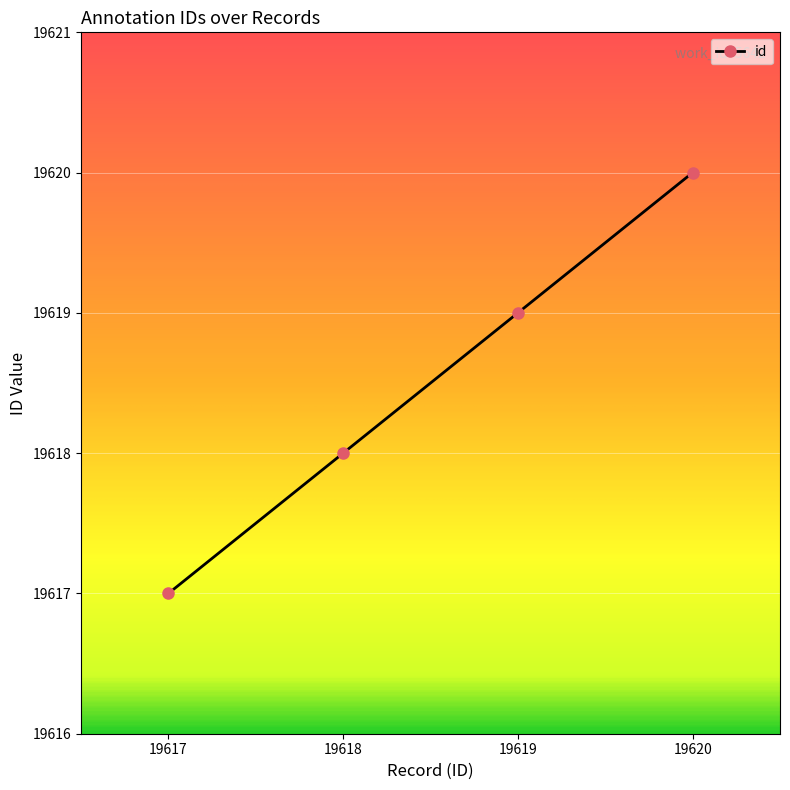

Rank the categories by value from lowest to highest.

19617, 19618, 19619, 19620